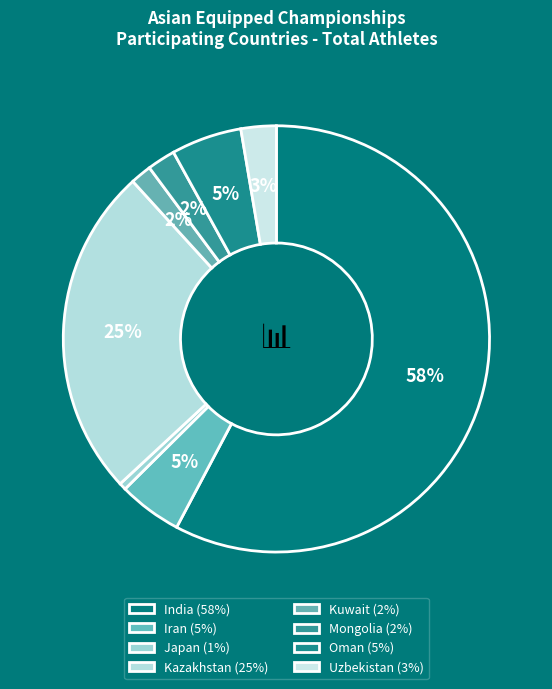

What is the ratio of the value at Iran to the value at Kuwait?

3.0